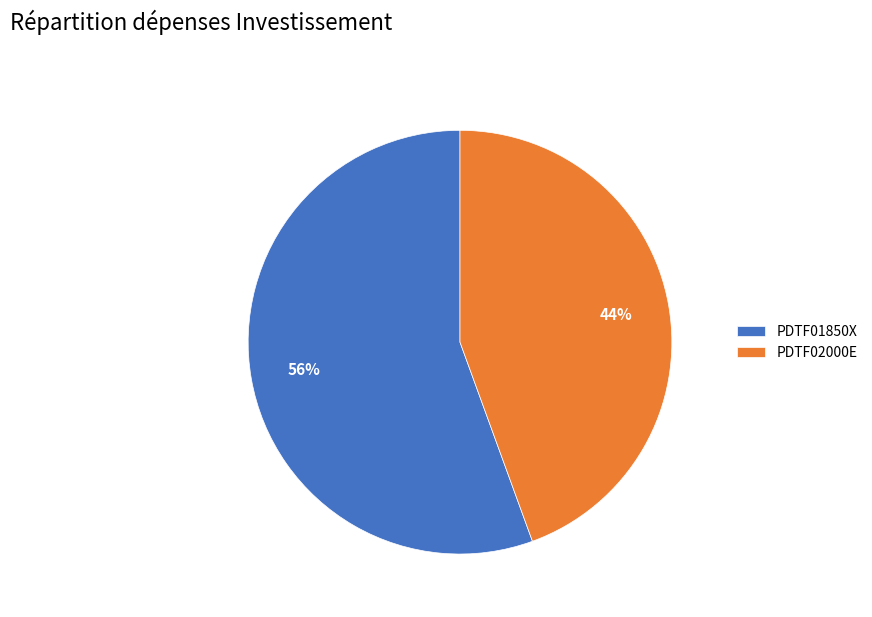

To the nearest percent, what is the average slice percentage?

50%